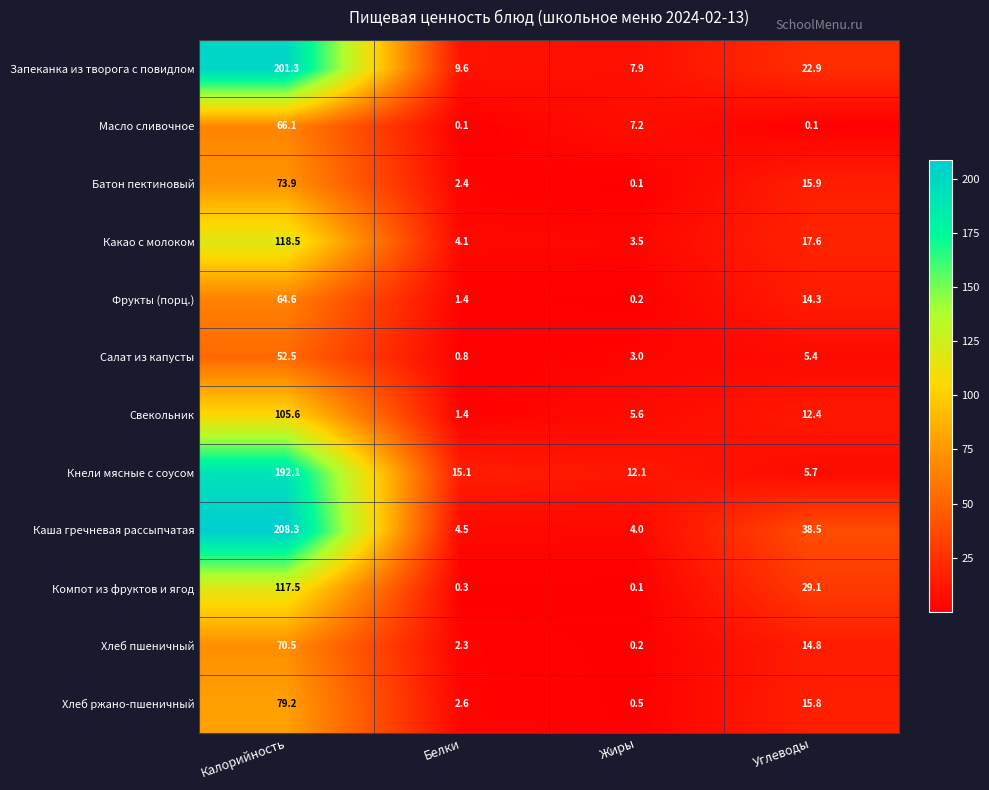

How many data points in Какао с молоком are less than 17?

2